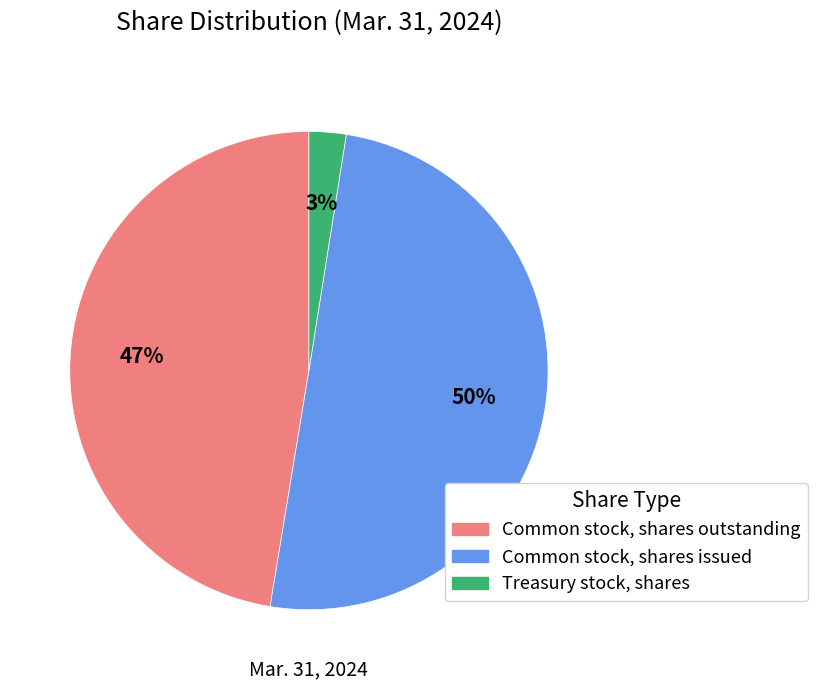

To the nearest percent, what is the average slice percentage?

33%